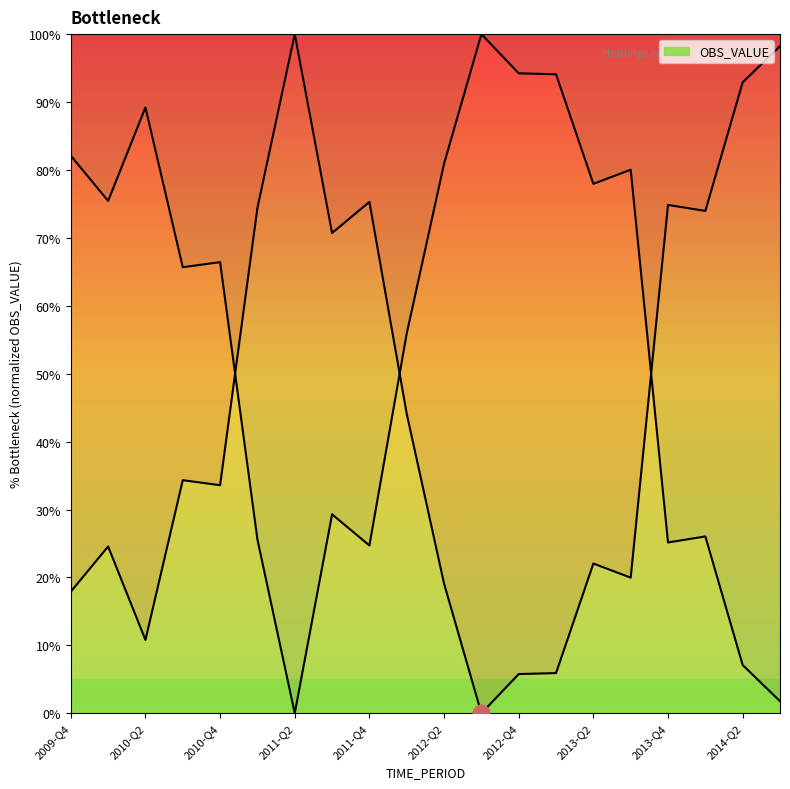

What is the difference between the values at 2010-Q1 and 2012-Q2?

5.5